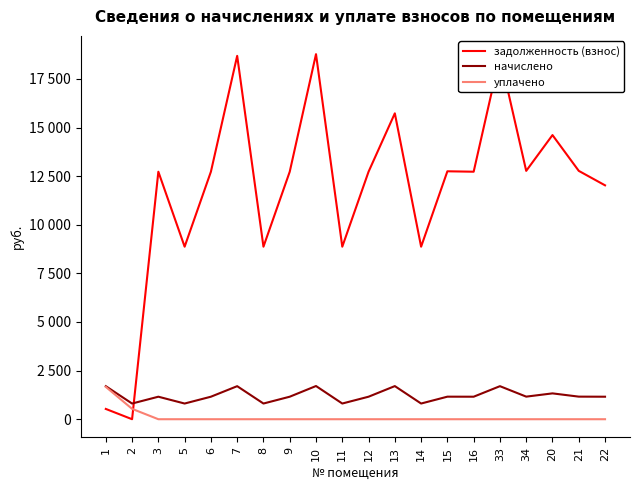

What is the difference between the maximum and minimum values in the задолженность (взнос) series?

18772.6